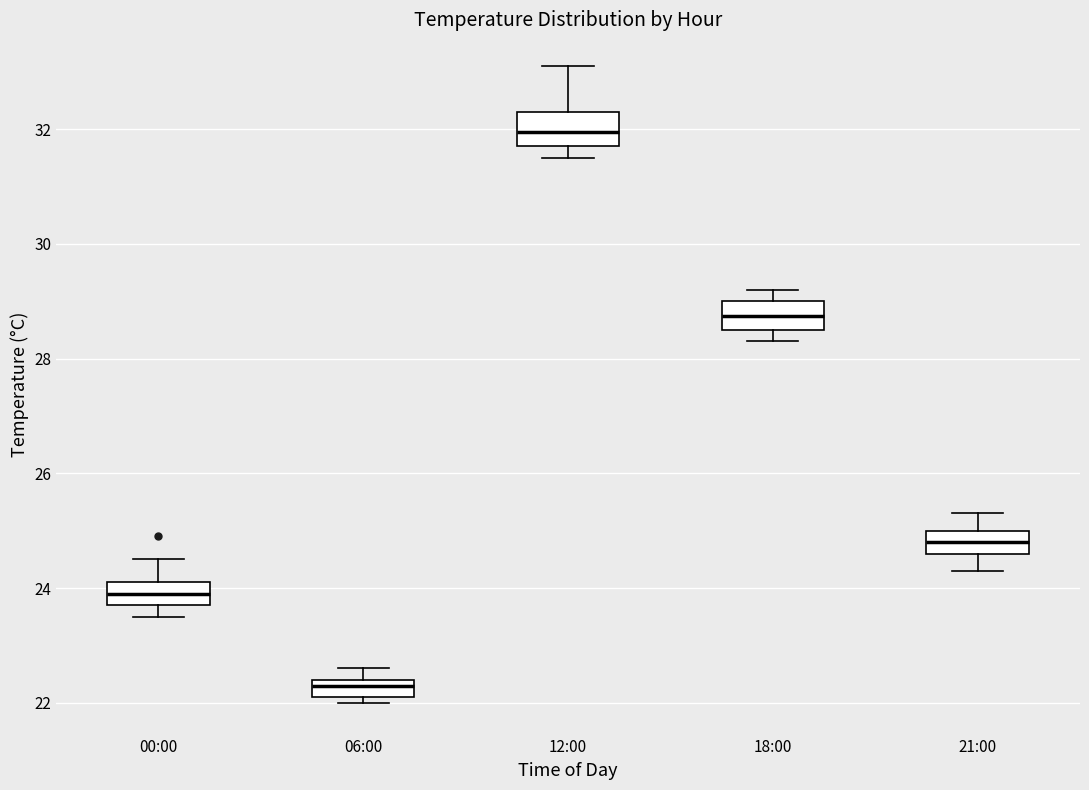

Which box has the highest median line?

12:00